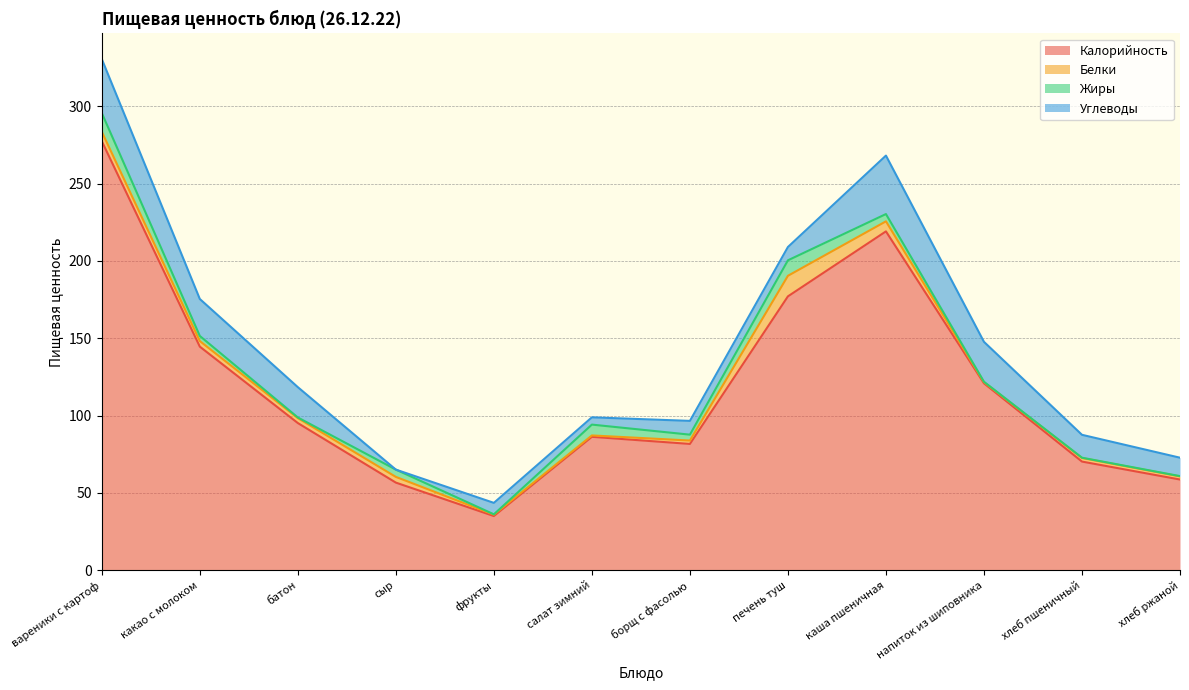

What is the label of the 5th point from the right?

печень туш